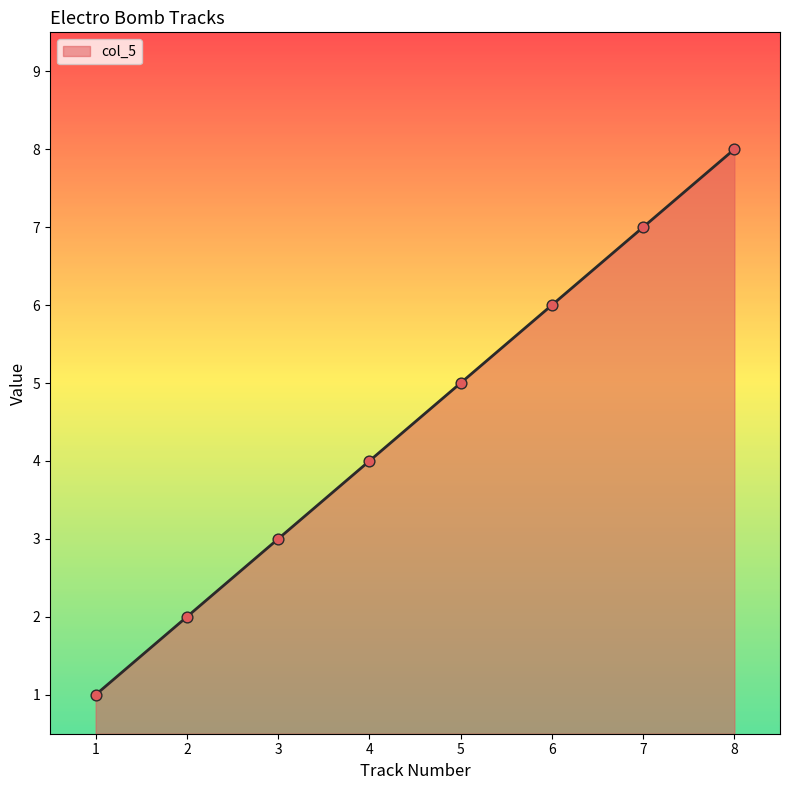

What is the change in value from 6 to 7?

+1